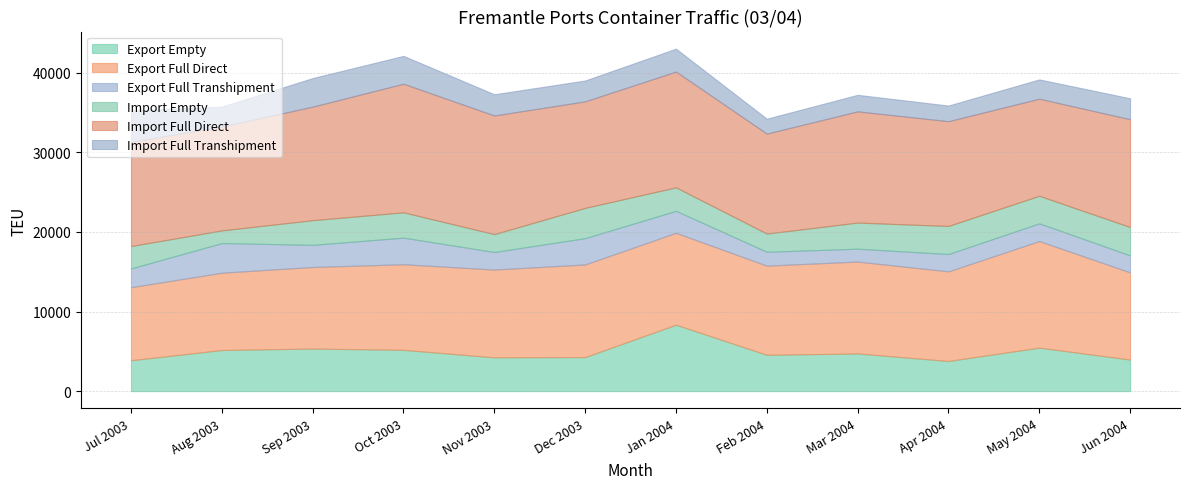

Which series has the largest range (max minus min)?

Export Empty